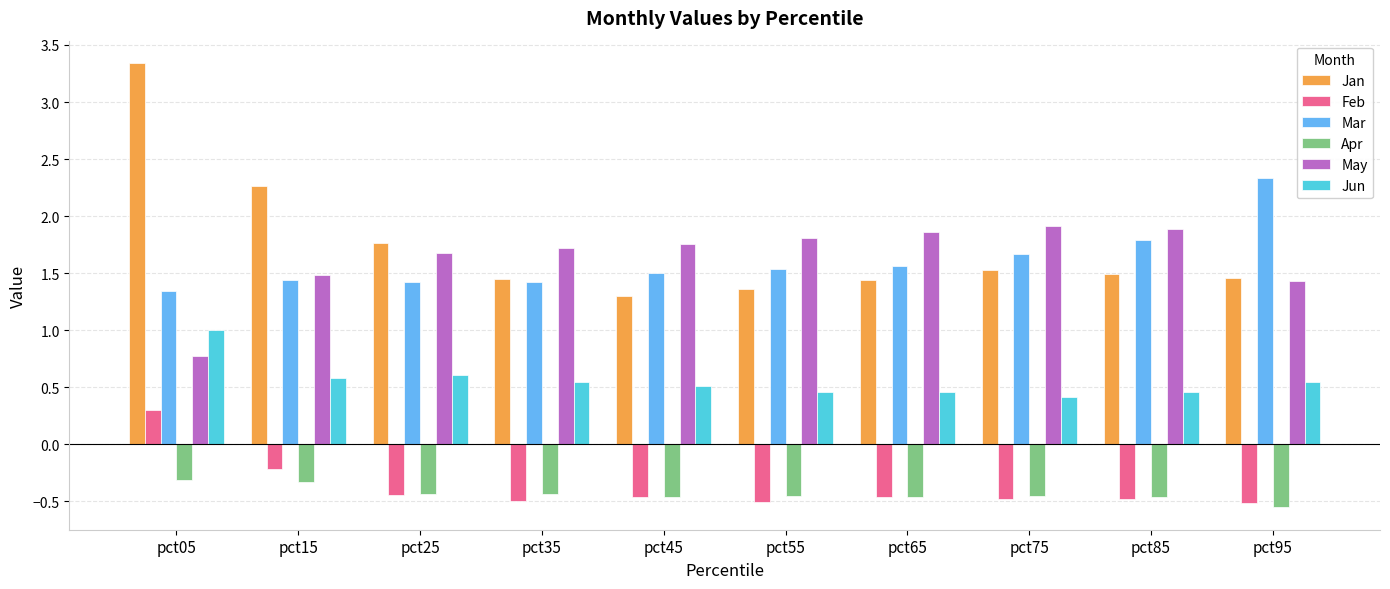

How many values in Feb are below zero?

9